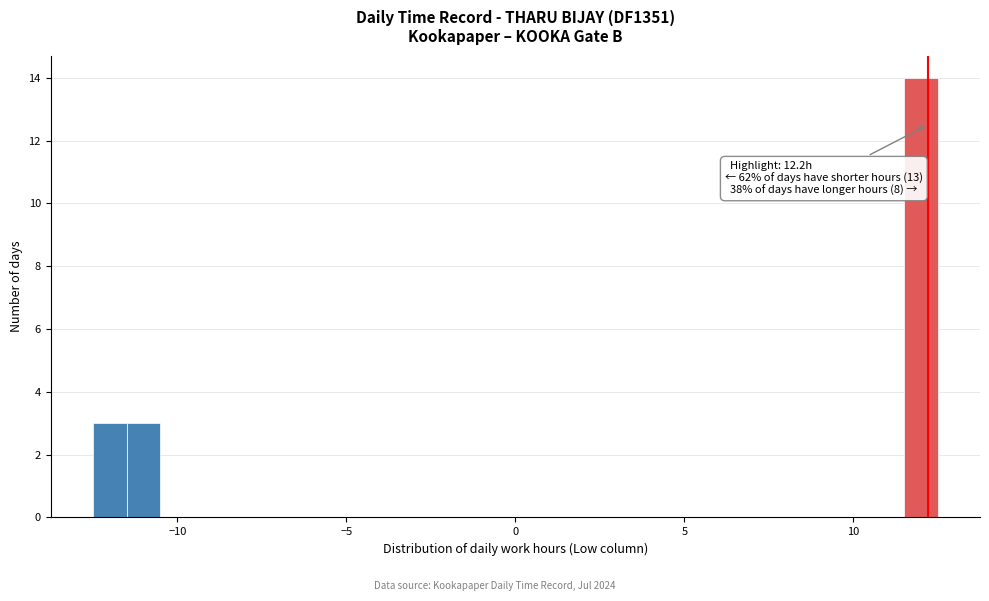

Read against the x-axis, roughly where is the centre of the tallest bar?

12.0